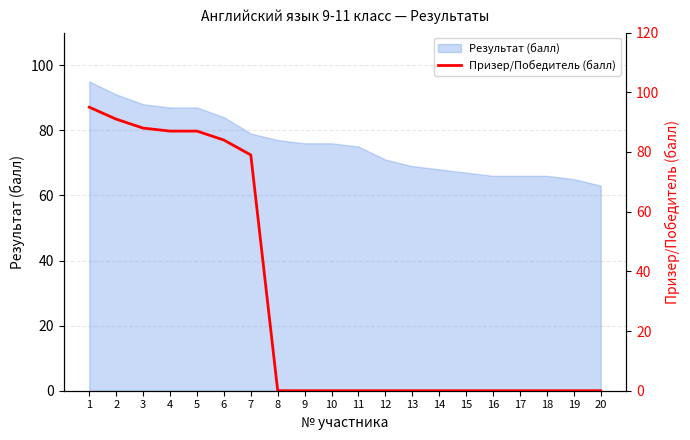

What is the difference between the maximum and minimum values?

95